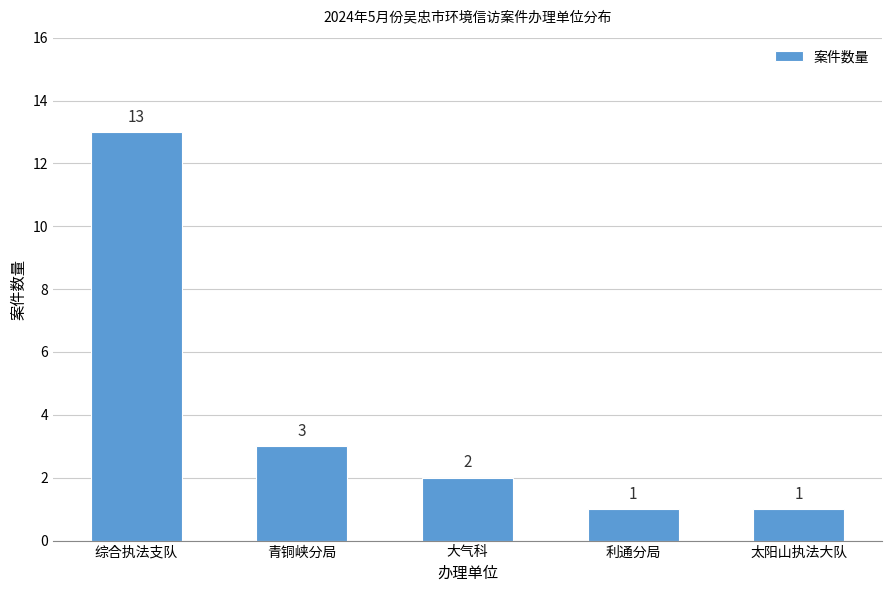

What is the value of the 5th bar from the left?

1